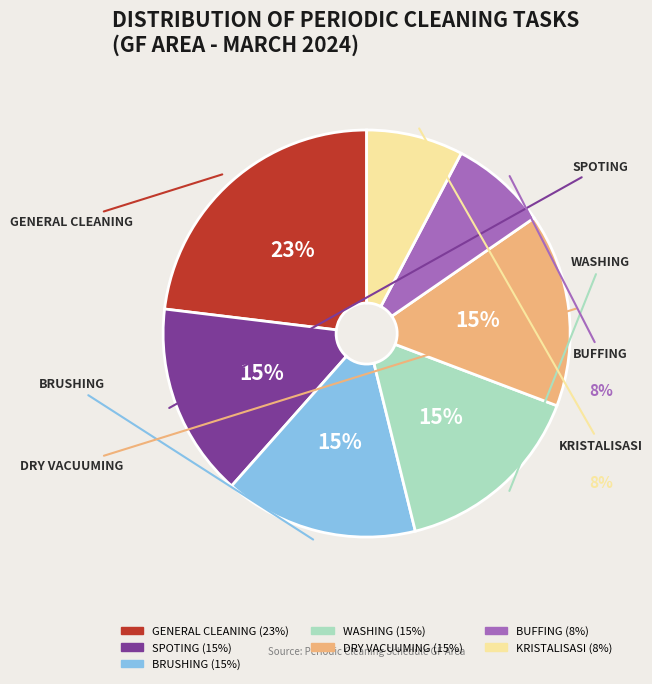

Which slice is the smallest?

BUFFING